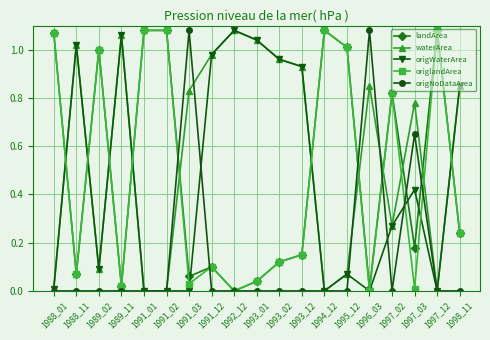

Is this an area chart (filled region under the line)?

No